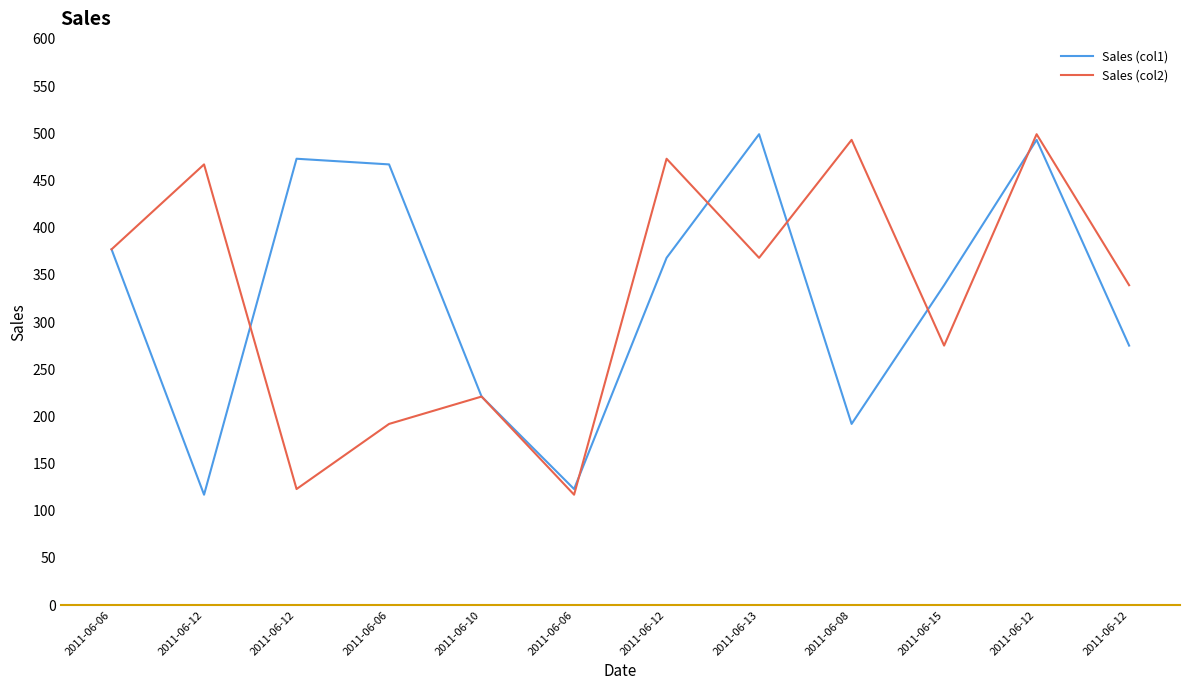

Which series has the largest range (max minus min)?

Sales (col1)